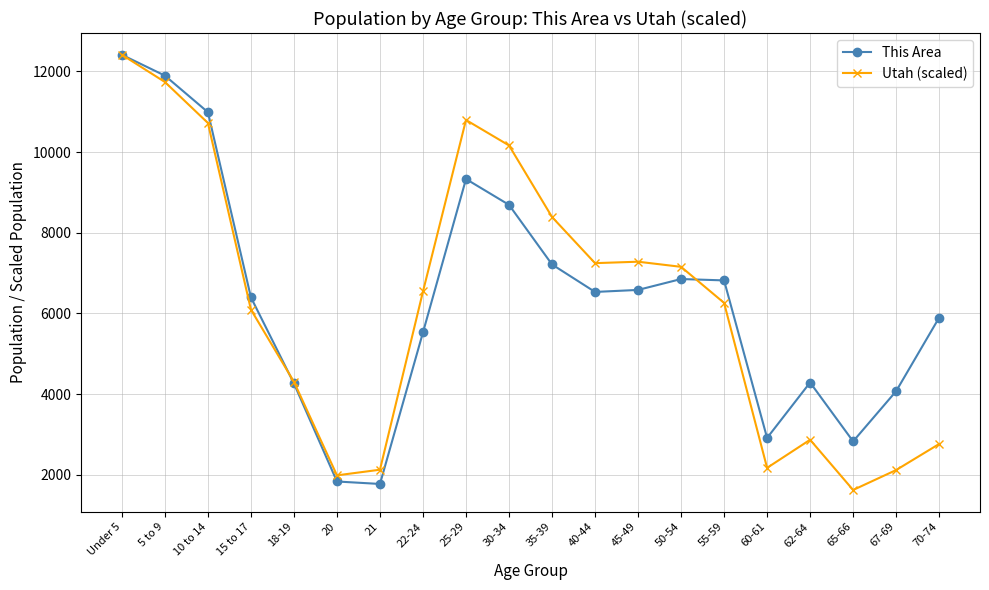

At which category does Utah (scaled) reach its first local peak?

25-29